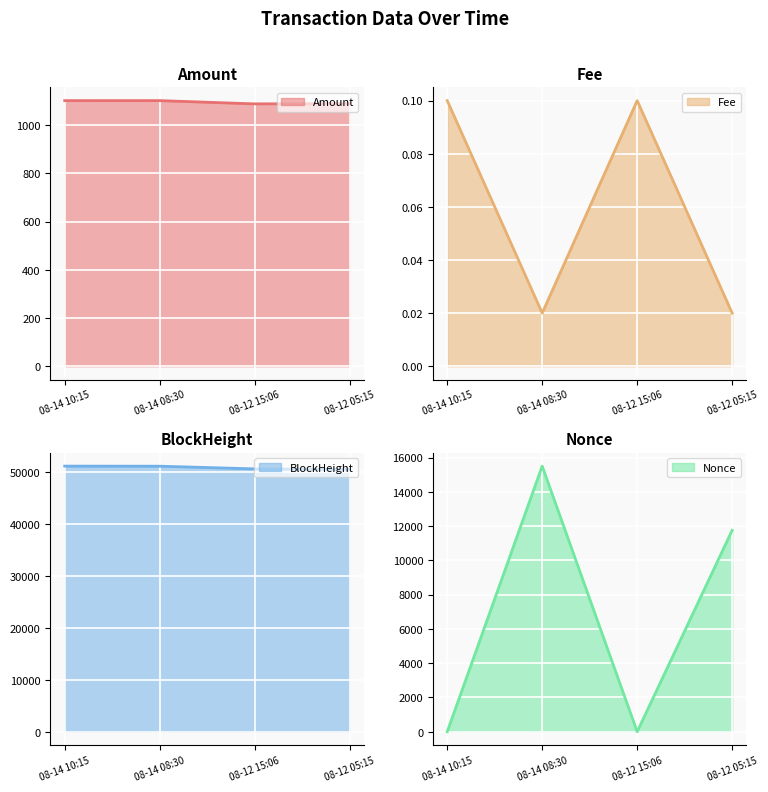

List the labels in order of Amount (line) value, smallest first.

08-12 15:06, 08-12 05:15, 08-14 10:15, 08-14 08:30